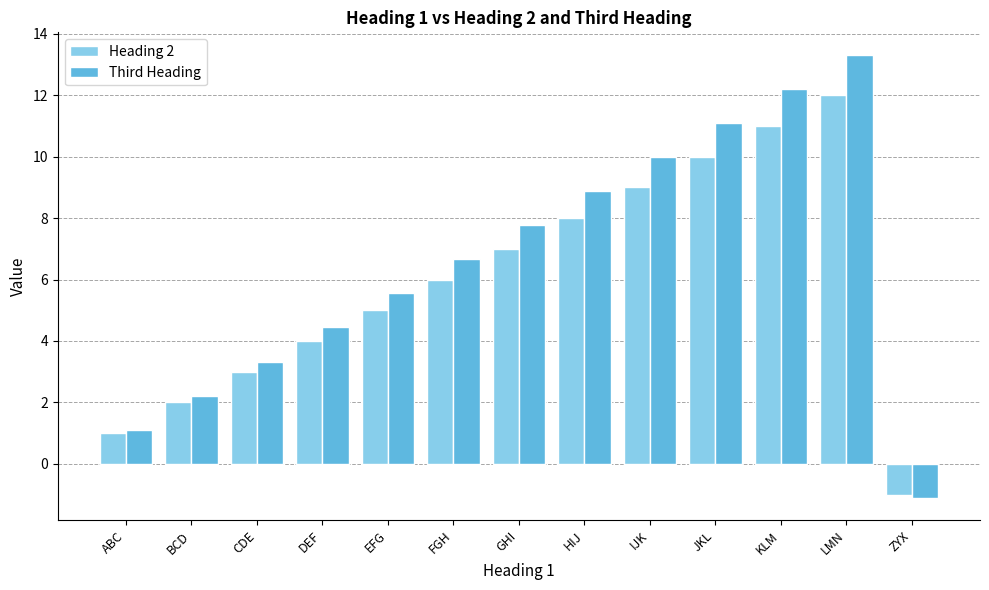

How many values in Third Heading are above zero?

12